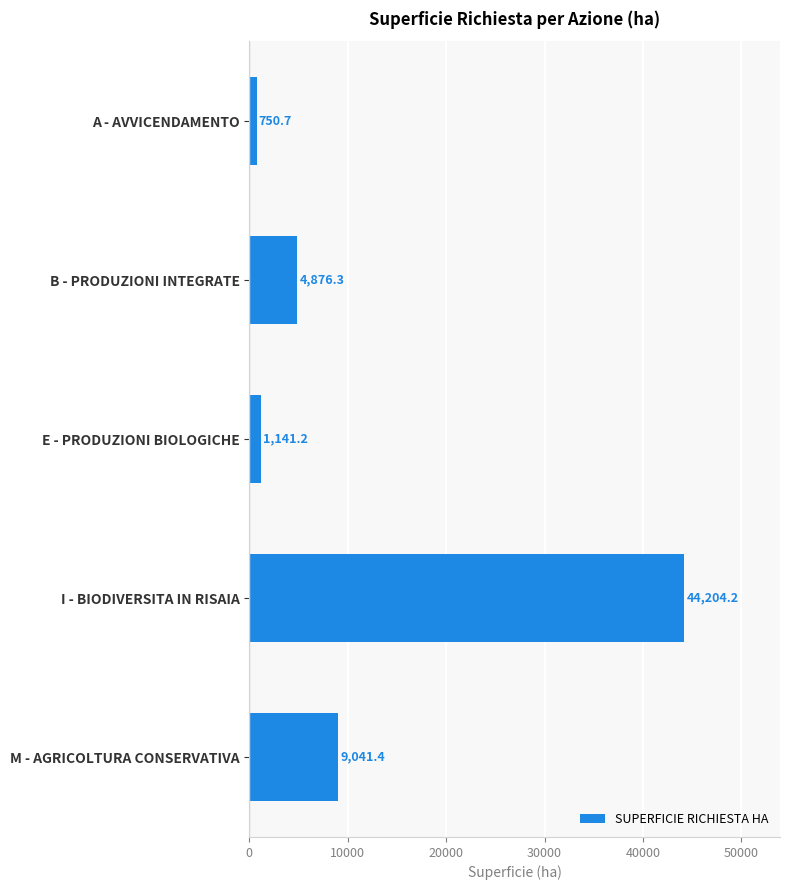

Is it true that the value at I - BIODIVERSITA IN RISAIA is 67192.7?

False